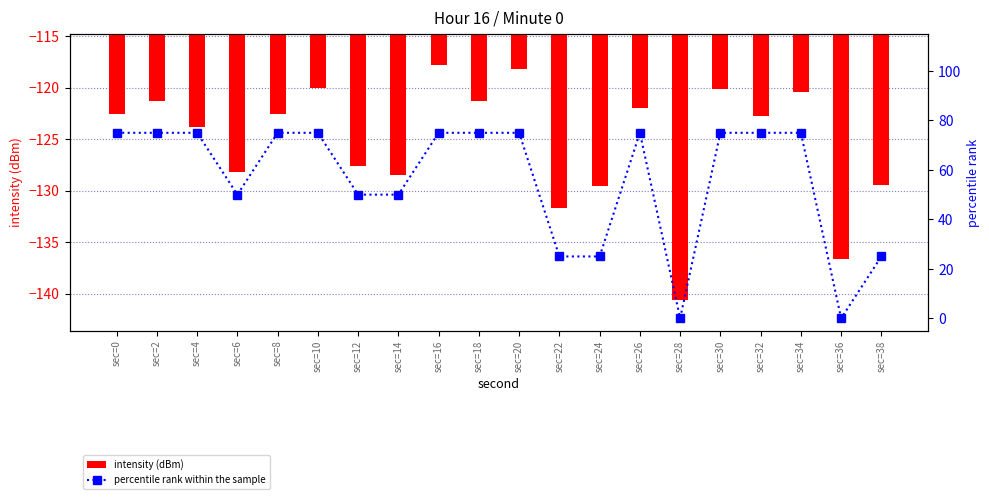

Which has a higher value, sec=12 or sec=6?

sec=12